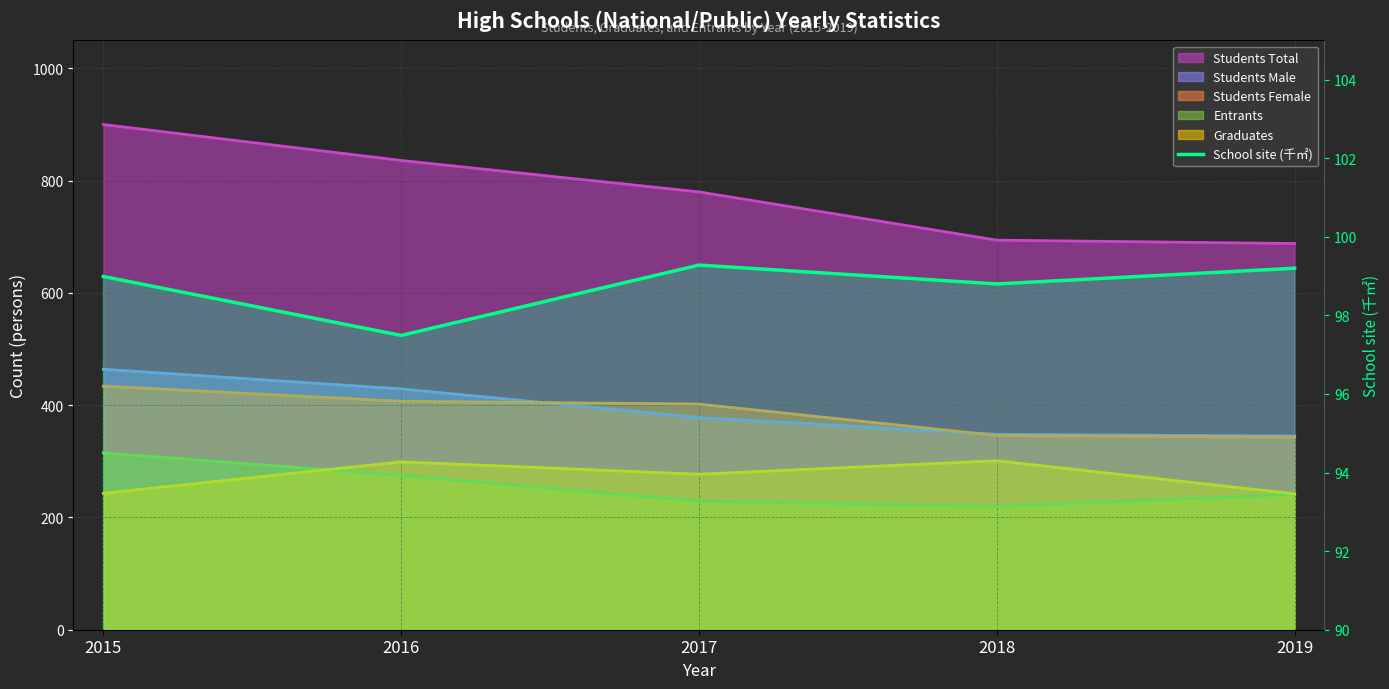

True or false: the data shows 51.9 at 2015.

False